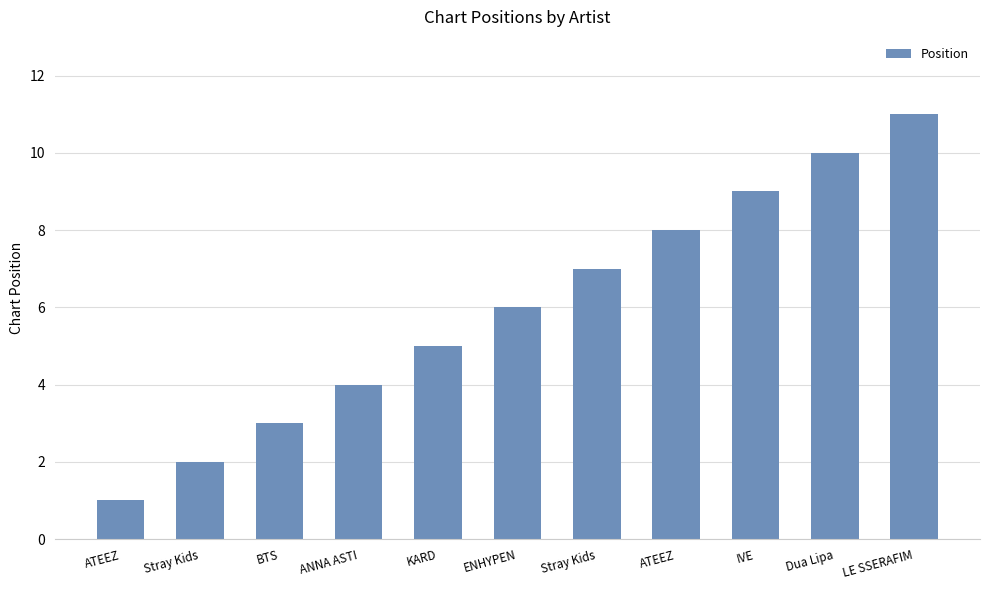

How many bars are there in total?

11